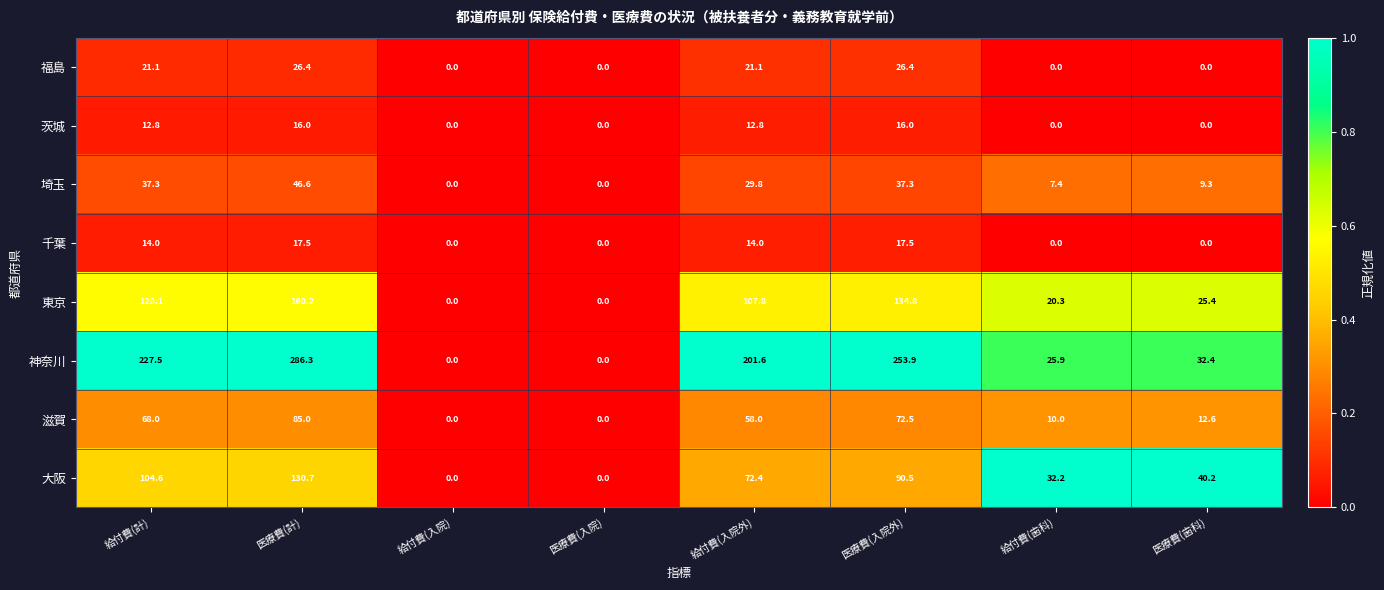

Count the 茨城 values in the range 0 to 16.

8